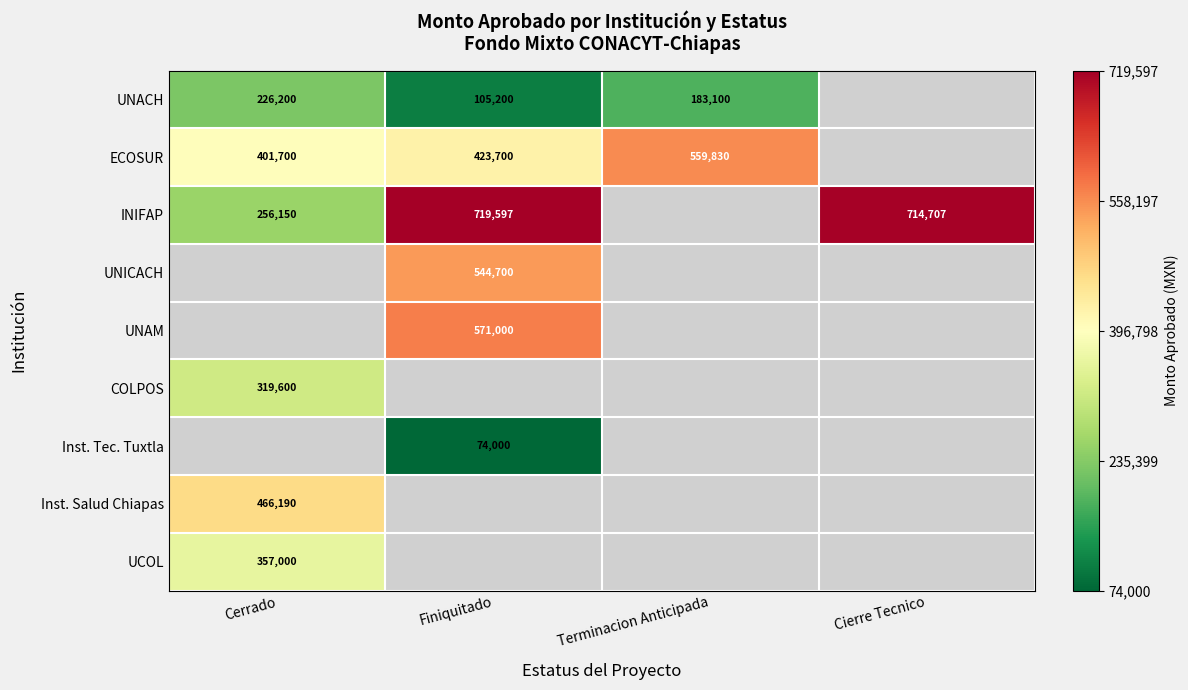

The value of UNAM at Finiquitado is 383508. True or false?

False